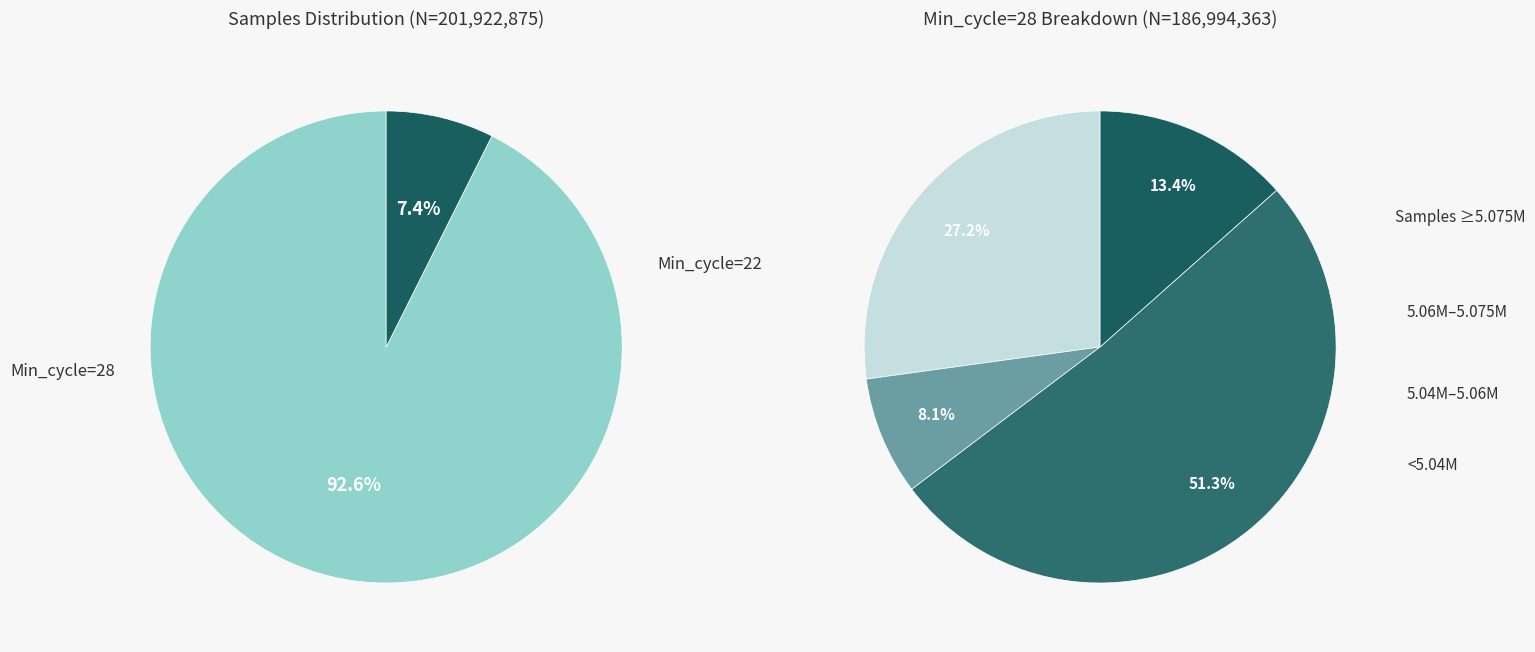

Which category has the smallest portion of the pie?

Min_cycle=22